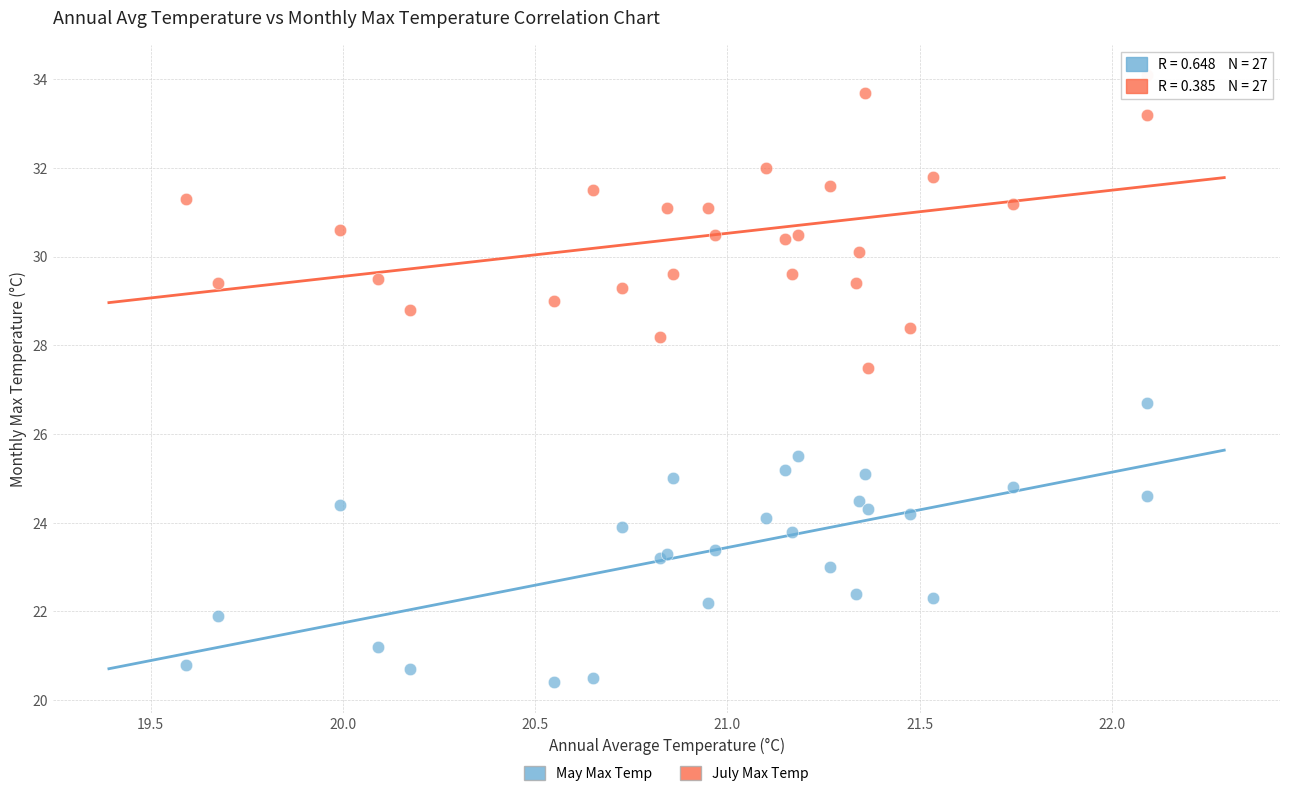

Which series contains the highest Y value?

July Max Temp